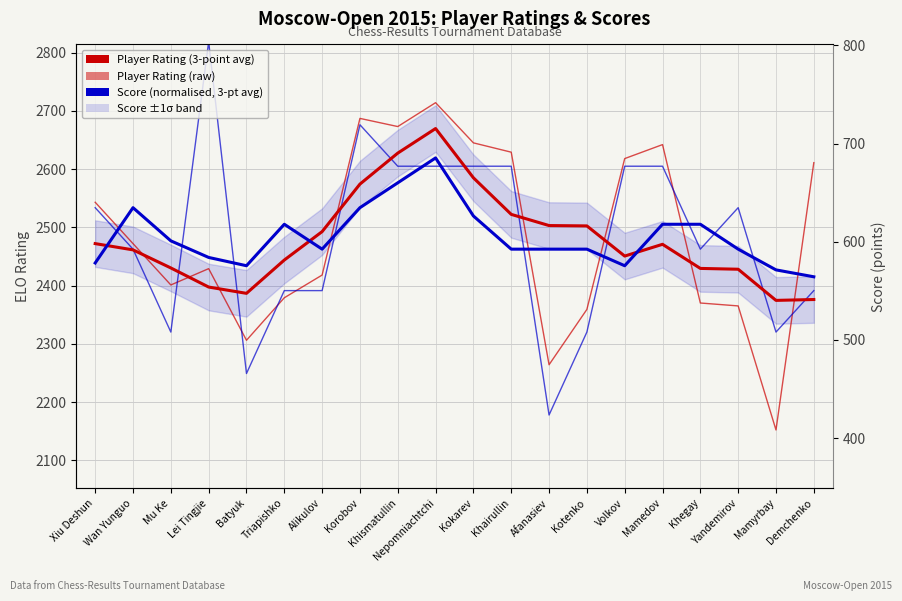

Reading left to right, extract all data points from this chart.

Player Rating (raw): 2543.0	2472.0	2401.0	2429.0	2306.0	2379.0	2418.0	2687.0	2673.0	2714.0	2645.0	2629.0	2264.0	2359.0	2618.0	2642.0	2370.0	2365.0	2152.0	2611.0
Player Rating (3-point avg): 2472.0	2461.2	2430.2	2397.4	2386.6	2443.8	2492.6	2574.2	2627.4	2669.6	2585.0	2522.2	2503.0	2502.4	2450.6	2470.8	2429.4	2428.0	2374.5	2376.0
Score (normalised, raw): 2533.7	2462.5	2320.1	2818.5	2248.9	2391.3	2391.3	2676.1	2604.9	2604.9	2604.9	2604.9	2177.7	2320.1	2604.9	2604.9	2462.5	2533.7	2320.1	2391.3
Score (normalised, 3-pt avg): 2438.8	2533.7	2476.7	2448.2	2434.0	2505.2	2462.5	2533.7	2576.4	2619.1	2519.5	2462.5	2462.5	2462.5	2434.0	2505.2	2505.2	2462.5	2426.9	2415.0